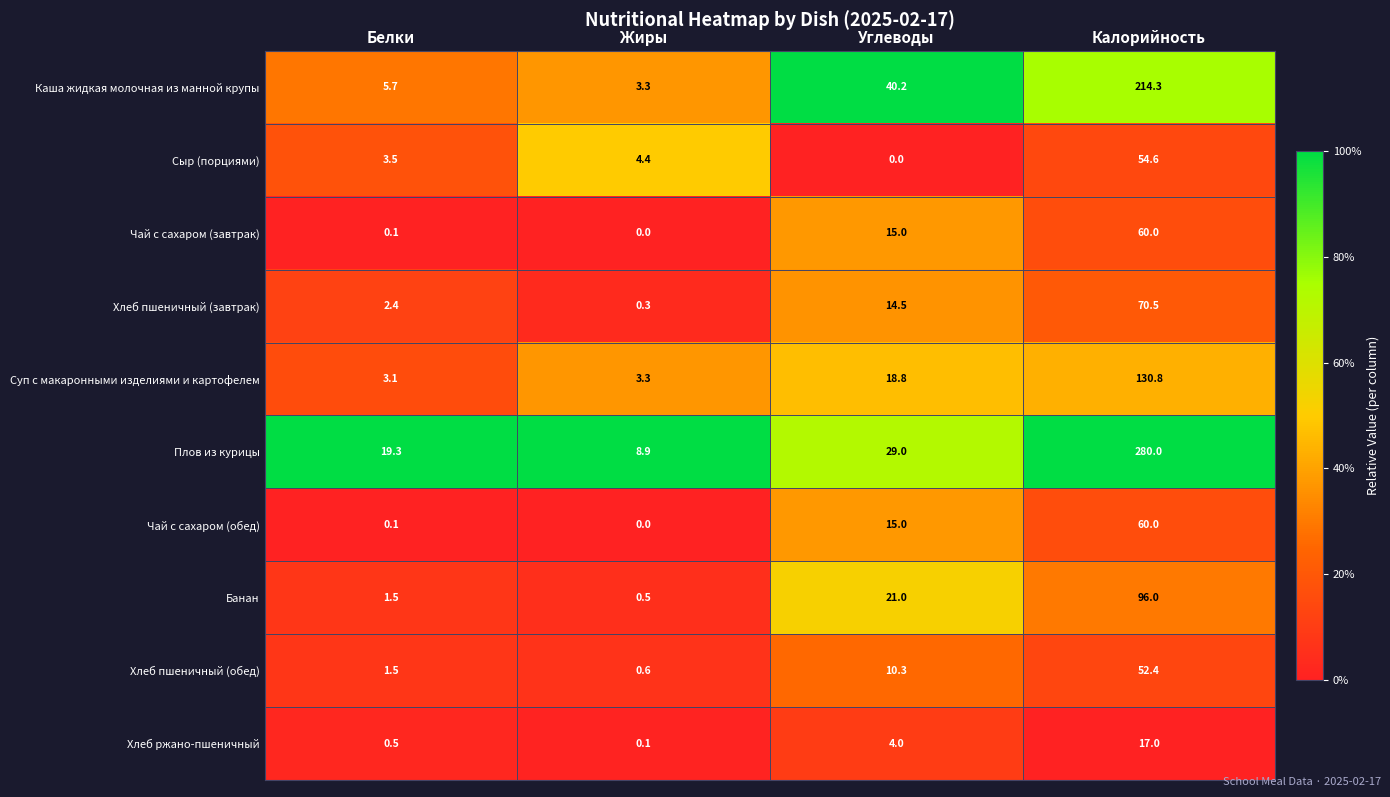

Rank the categories by Каша жидкая молочная из манной крупы value from lowest to highest.

Жиры, Белки, Углеводы, Калорийность